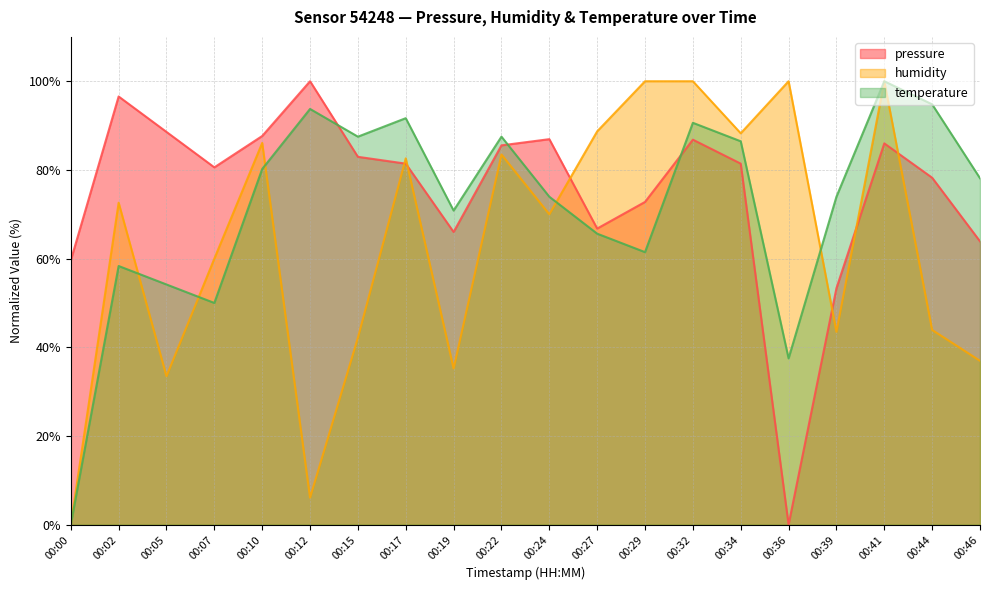

Reading left to right, transcribe all the data shown in this chart.

pressure: 00:00=59.6	00:02=96.6	00:05=88.6	00:07=80.6	00:10=87.6	00:12=100.0	00:15=83.0	00:17=81.4	00:19=66.0	00:22=85.5	00:24=86.9	00:27=66.8	00:29=72.8	00:32=86.8	00:34=81.4	00:36=0.0	00:39=53.3	00:41=86.0	00:44=78.2	00:46=63.9
humidity: 00:00=0.0	00:02=72.6	00:05=33.5	00:07=60.0	00:10=86.1	00:12=6.1	00:15=42.2	00:17=82.6	00:19=35.2	00:22=83.5	00:24=70.0	00:27=88.7	00:29=100.0	00:32=100.0	00:34=88.3	00:36=100.0	00:39=43.5	00:41=100.0	00:44=43.9	00:46=37.0
temperature: 00:00=0.0	00:02=58.3	00:05=54.2	00:07=50.0	00:10=80.2	00:12=93.7	00:15=87.5	00:17=91.7	00:19=70.8	00:22=87.5	00:24=74.0	00:27=65.6	00:29=61.5	00:32=90.6	00:34=86.5	00:36=37.5	00:39=74.0	00:41=100.0	00:44=94.8	00:46=78.1